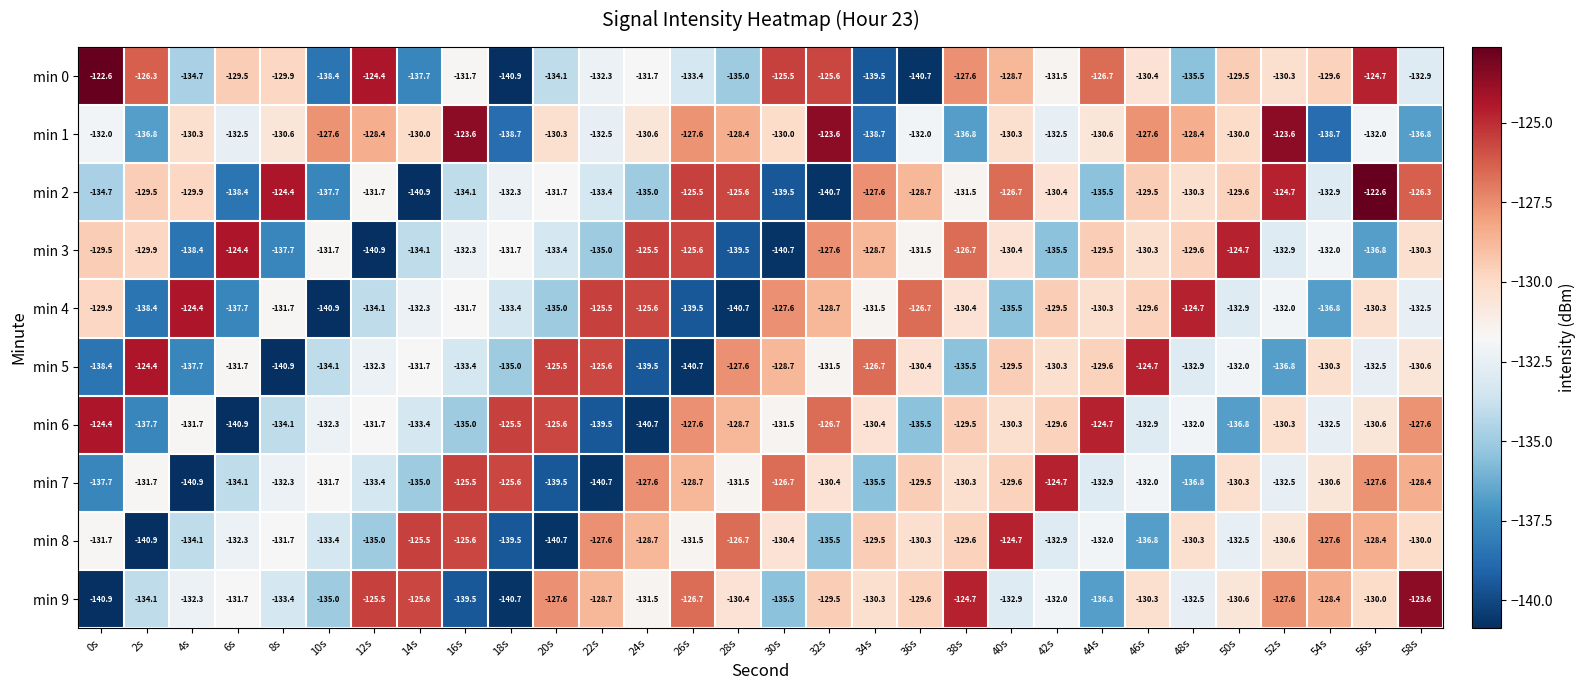

True or false: min 4 has a value of -132.9 at 50s.

True